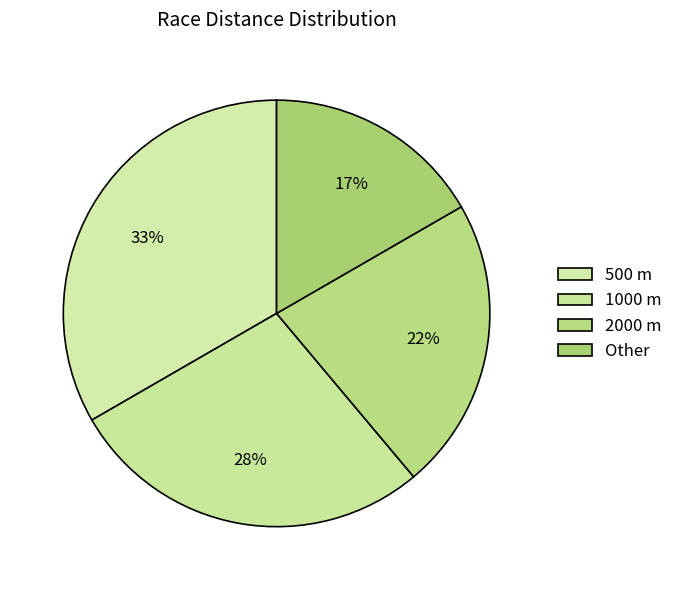

Between Other and 1000 m, which is larger?

1000 m